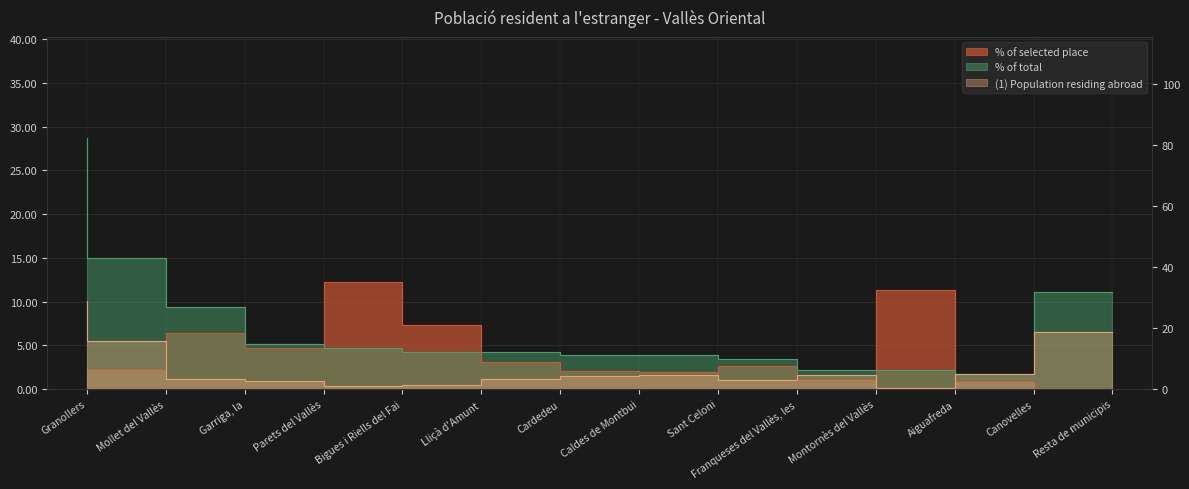

What is the difference between the maximum and minimum values in the (1) Population residing abroad series?

28.4